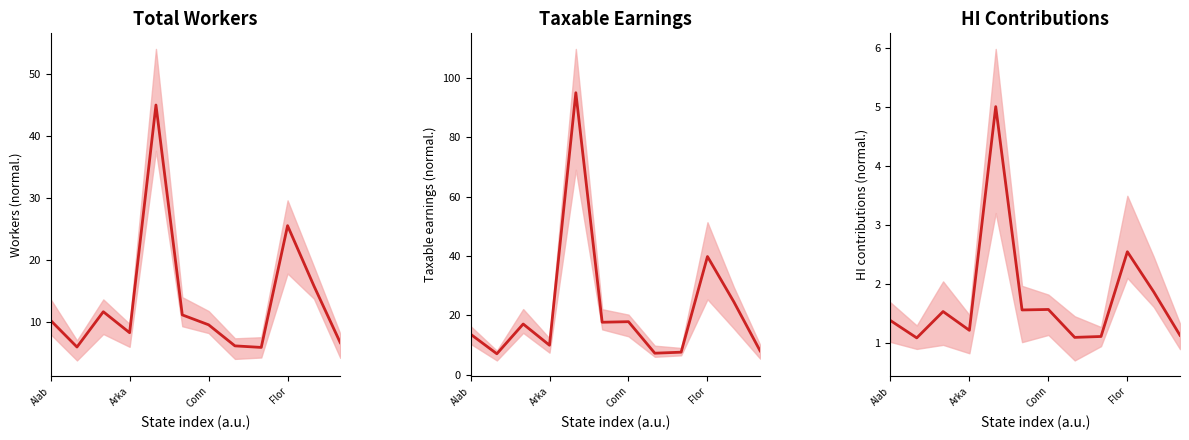

What is the difference between the Taxable Earnings values at Alab and 11?

5.6